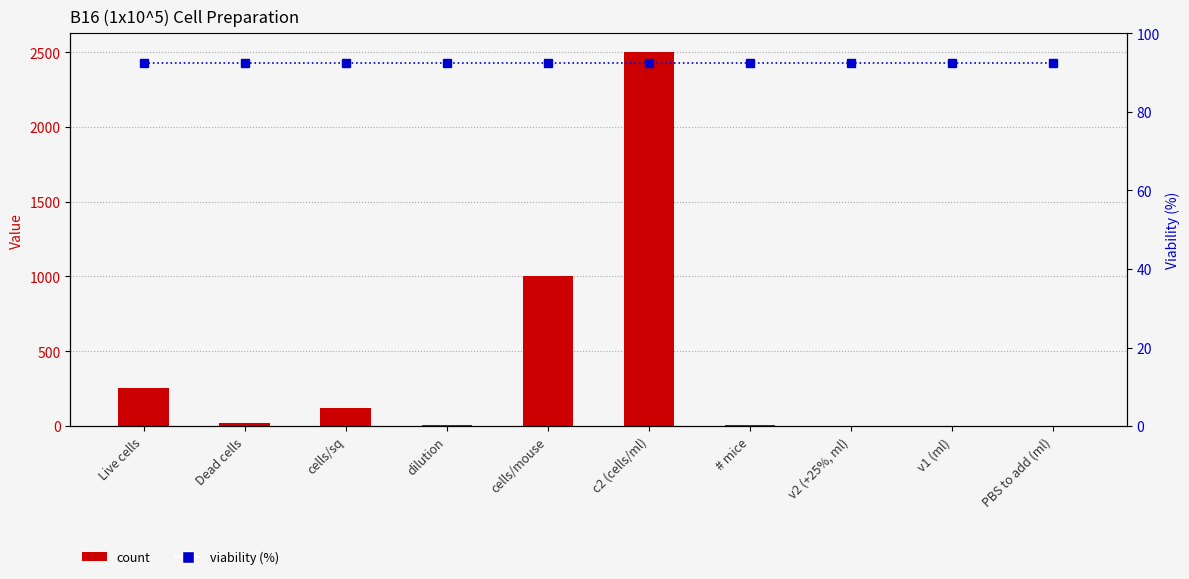

The count series shows 331.6 at Live cells. True or false?

False